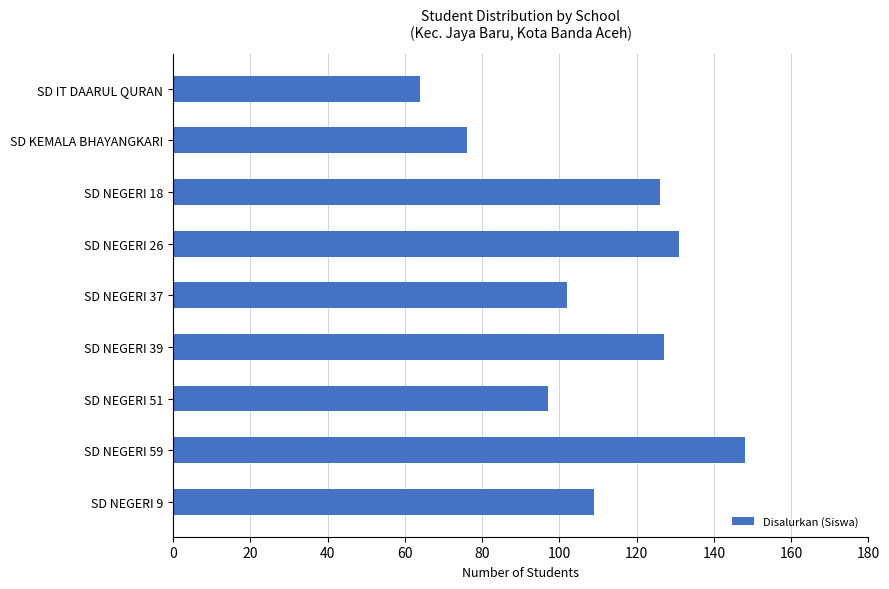

Is it true that the value at SD NEGERI 39 is 176?

False